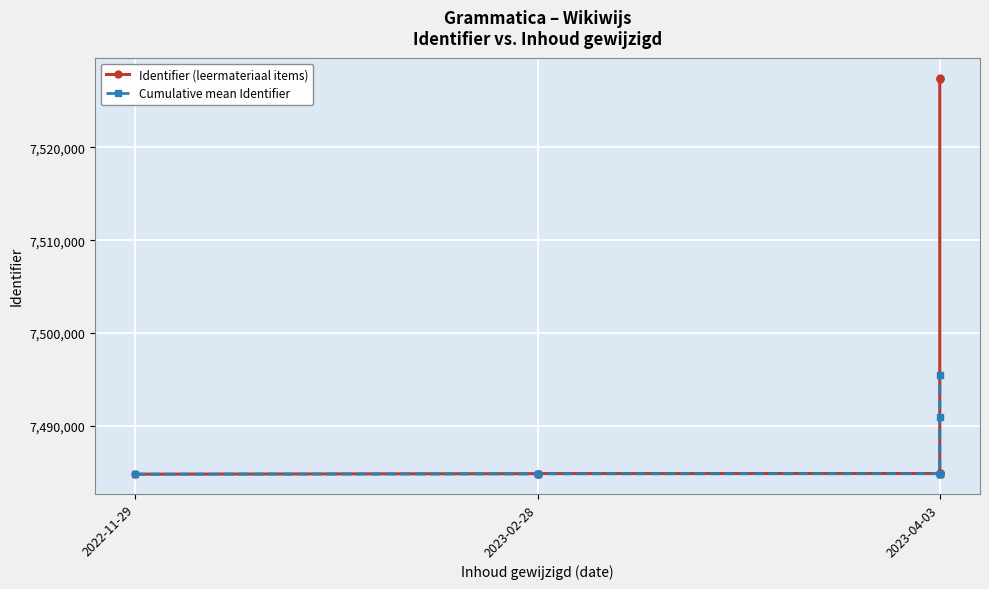

True or false: Cumulative mean Identifier and Identifier (leermateriaal items) cross at least once.

False